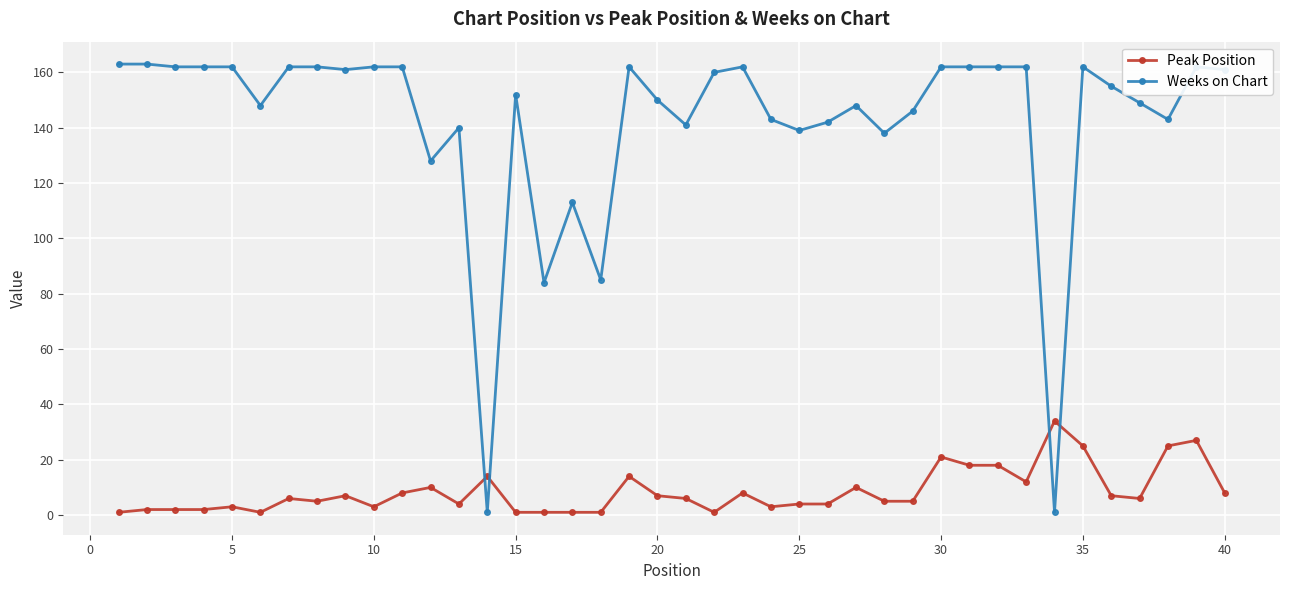

What are all the series names shown in the legend?

Peak Position, Weeks on Chart